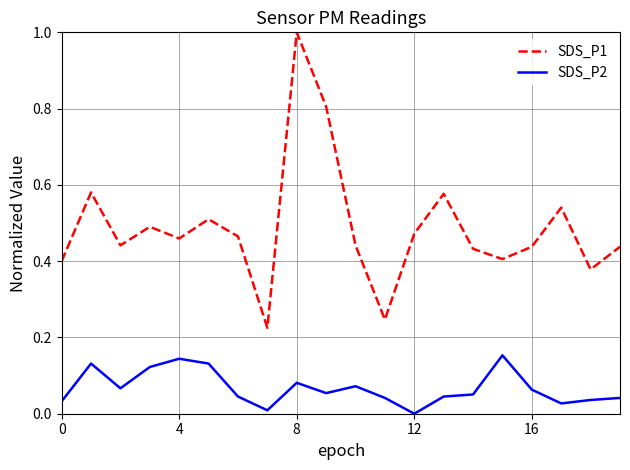

Which series has the largest total across all categories?

SDS_P1